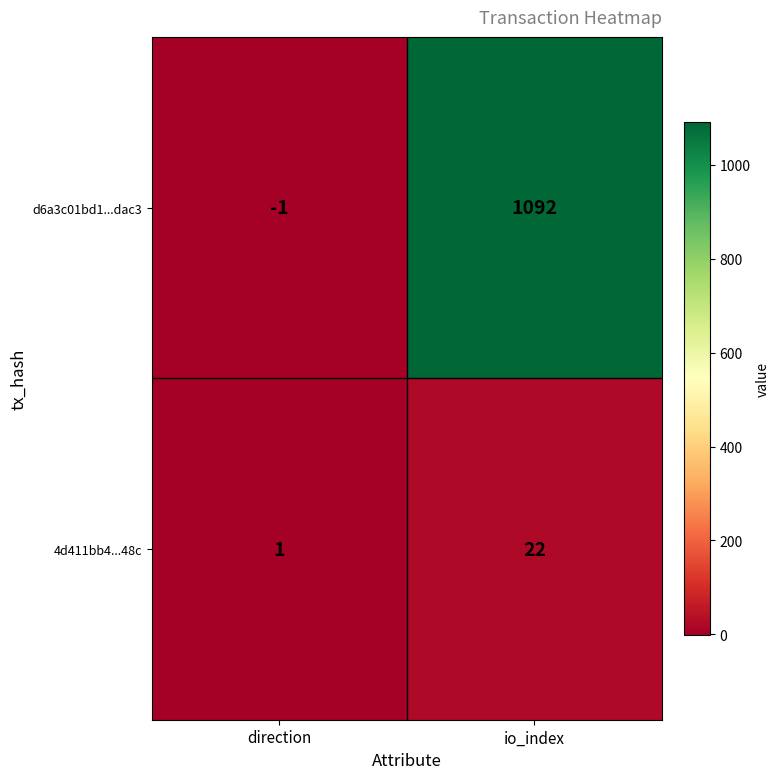

What is the sum of all d6a3c01bd1...dac3 values?

1091